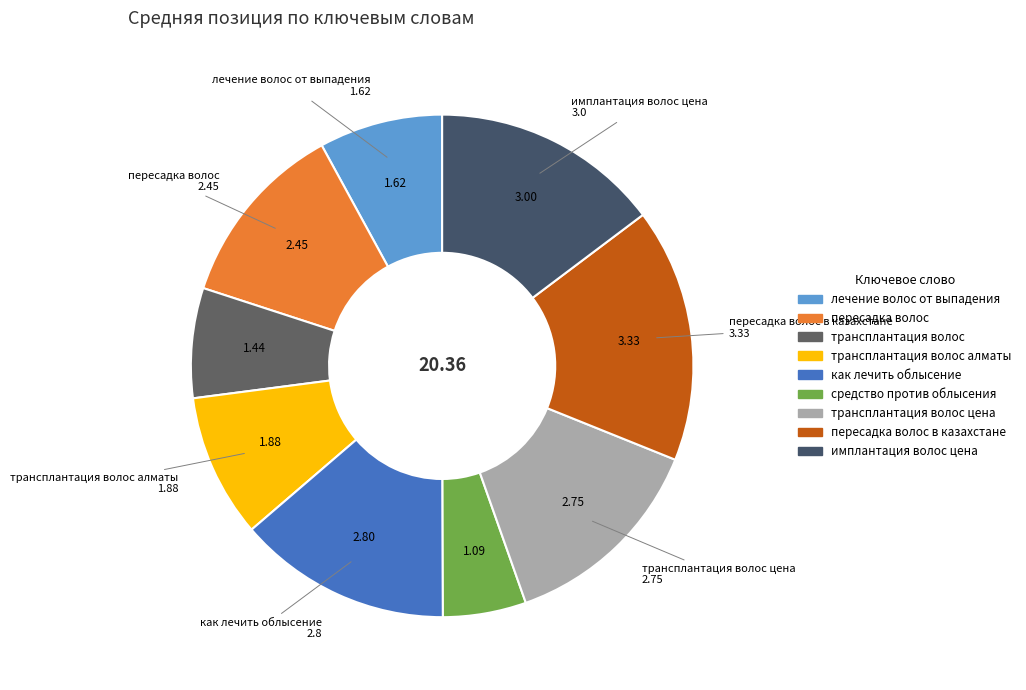

Rank the categories by value from lowest to highest.

средство против облысения, трансплантация волос, лечение волос от выпадения, трансплантация волос алматы, пересадка волос, трансплантация волос цена, как лечить облысение, имплантация волос цена, пересадка волос в казахстане